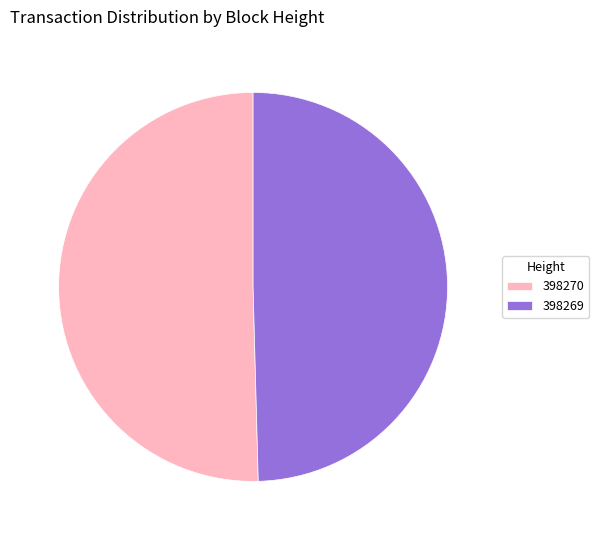

The 398269 slice represents 61% of the pie. True or false?

False